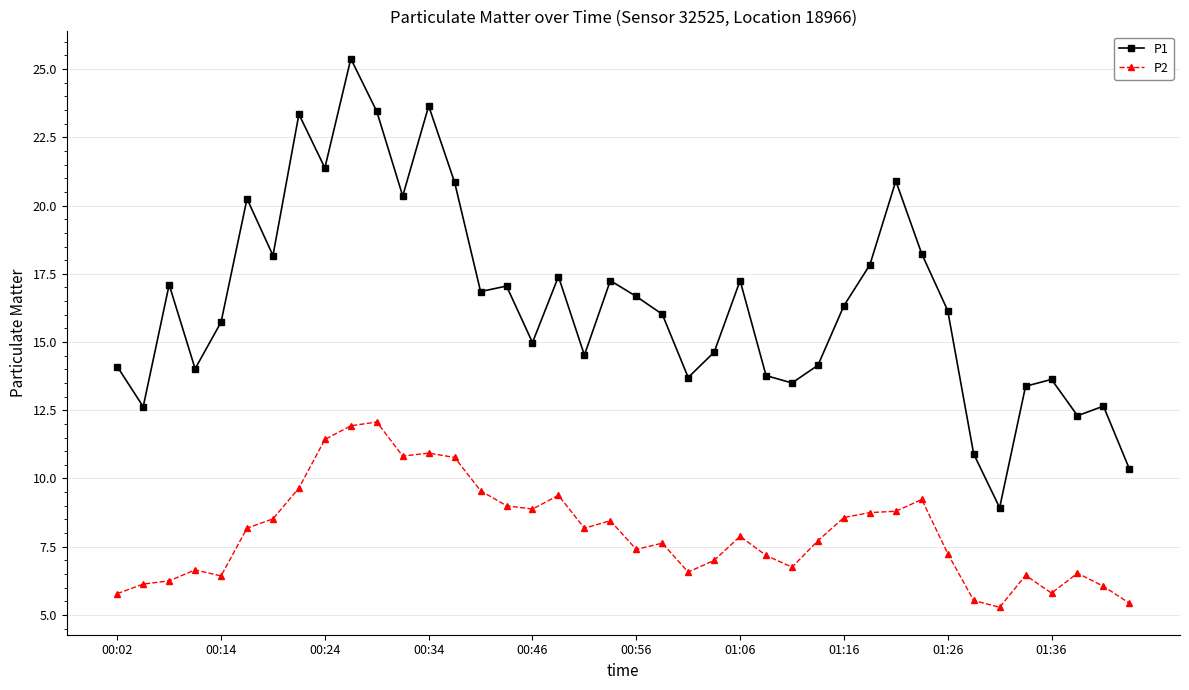

At how many categories does at least one series exceed 10?

39